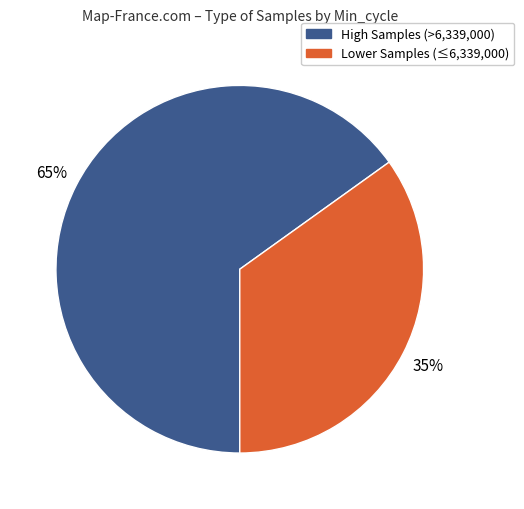

To the nearest percent, what is the average slice percentage?

50%